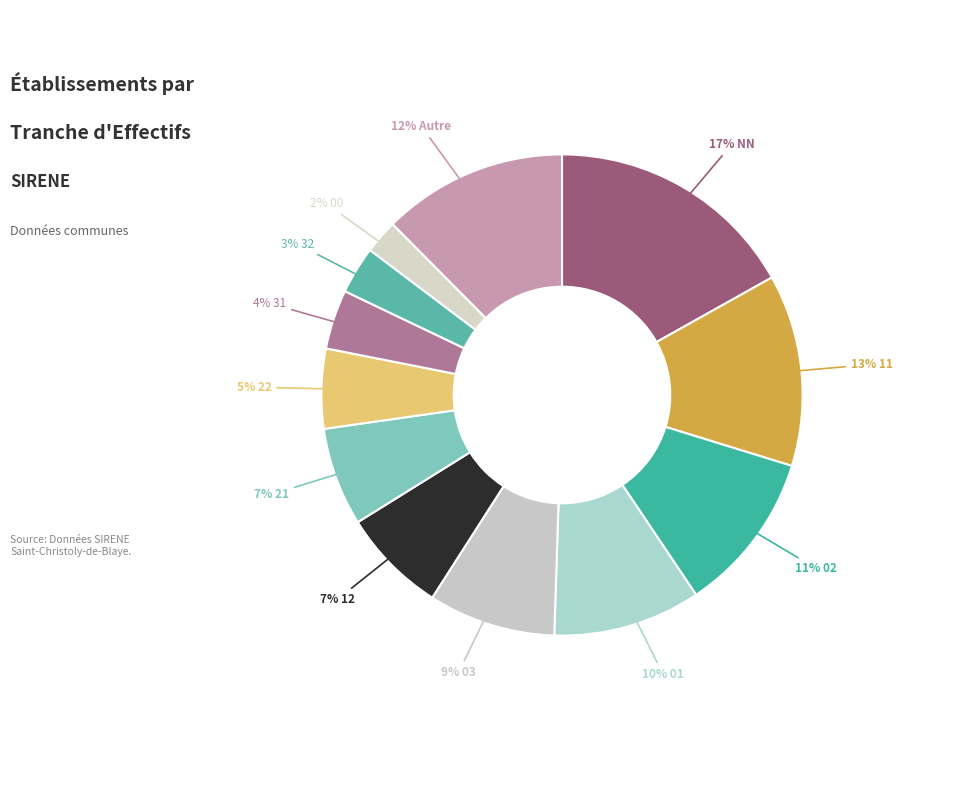

Count the number of slices in the pie.

12